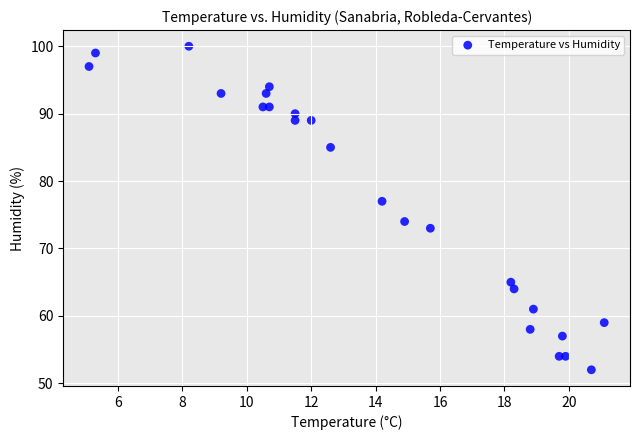

What Y value in the scatter plot is closest to 76?

77